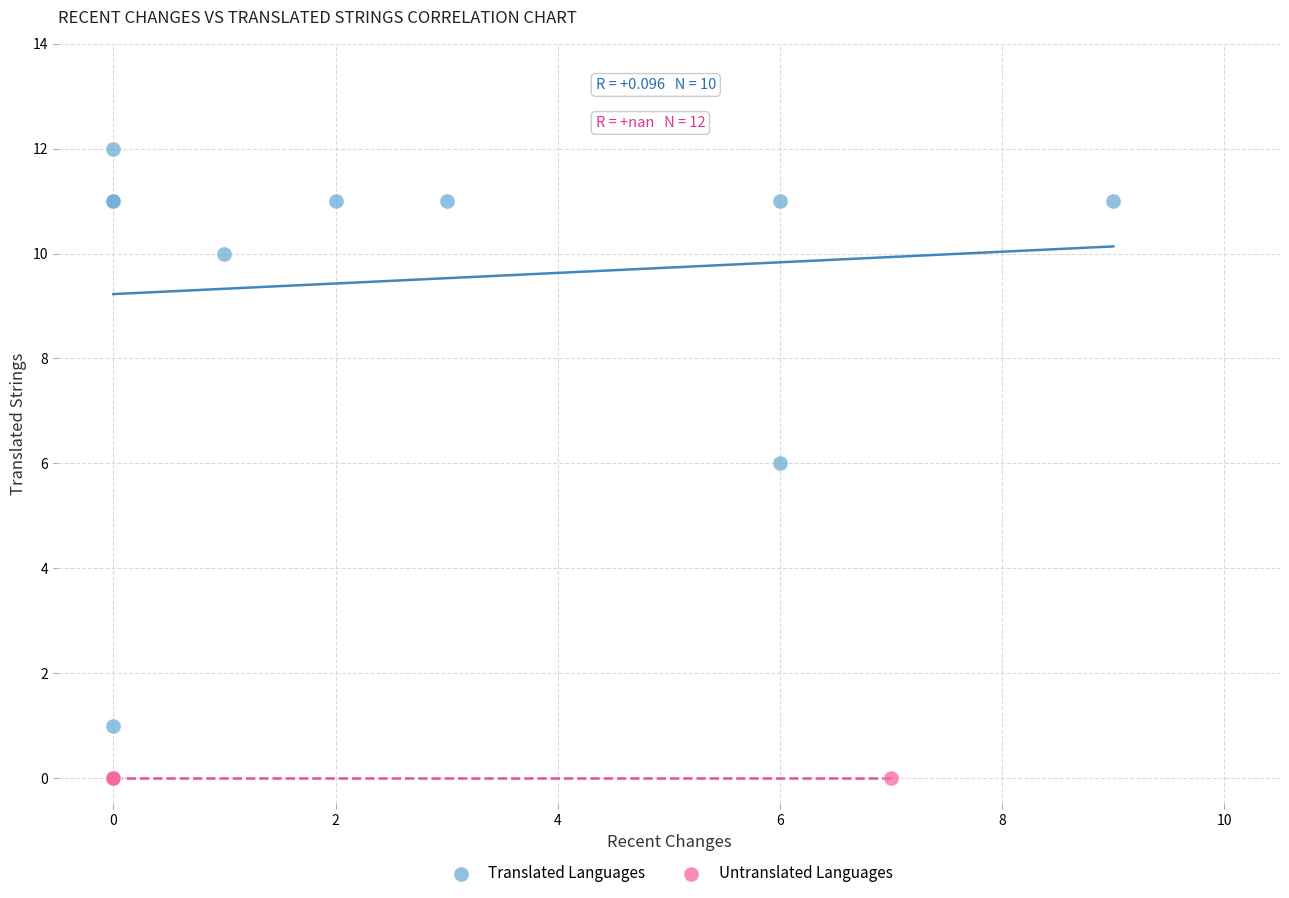

Which series contains the highest Y value?

Translated Languages